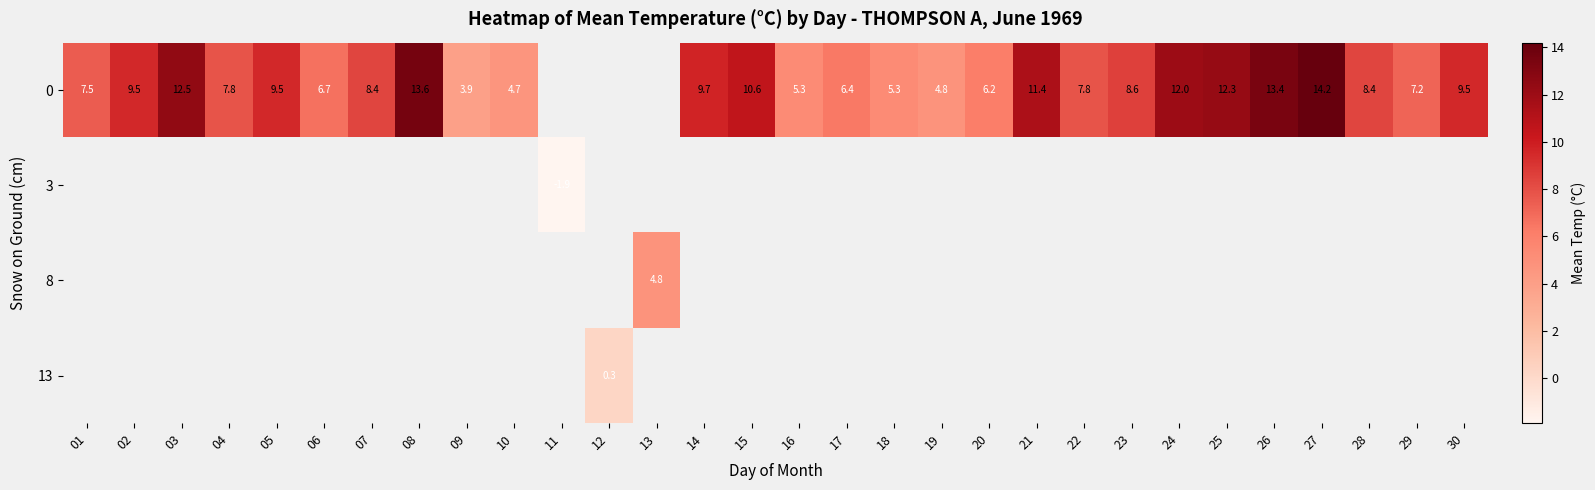

Which series has the largest range (max minus min)?

row_0